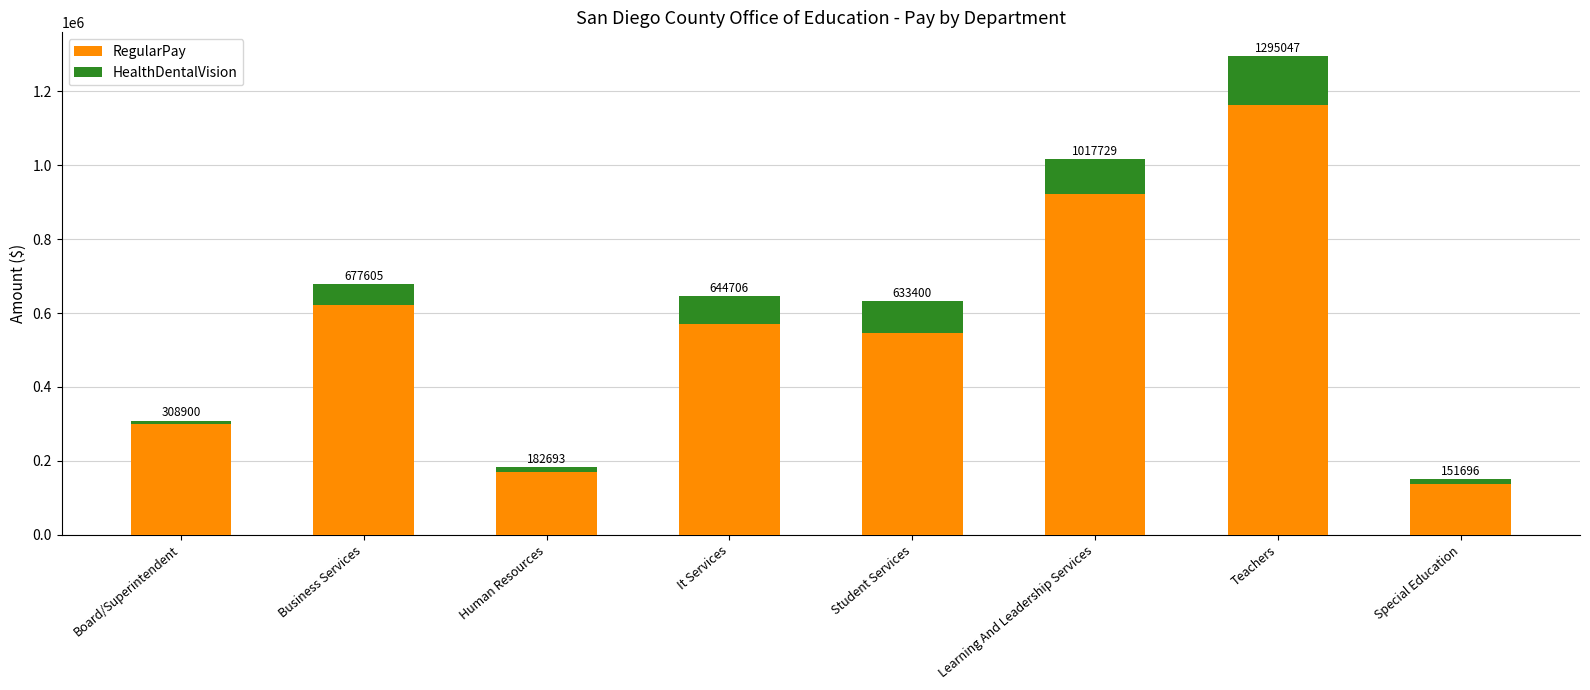

Are the bars horizontal?

No